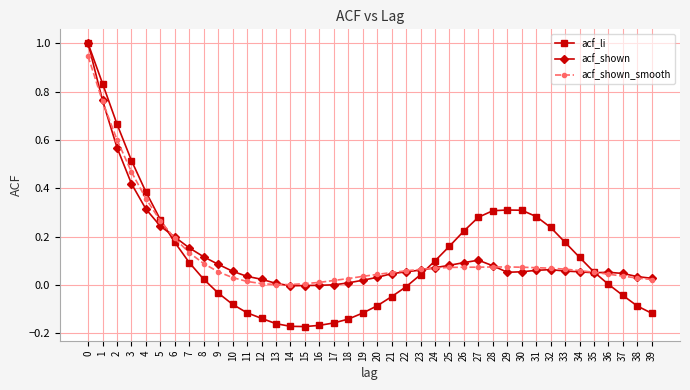

Which series changed the most between 1 and 13?

acf_li